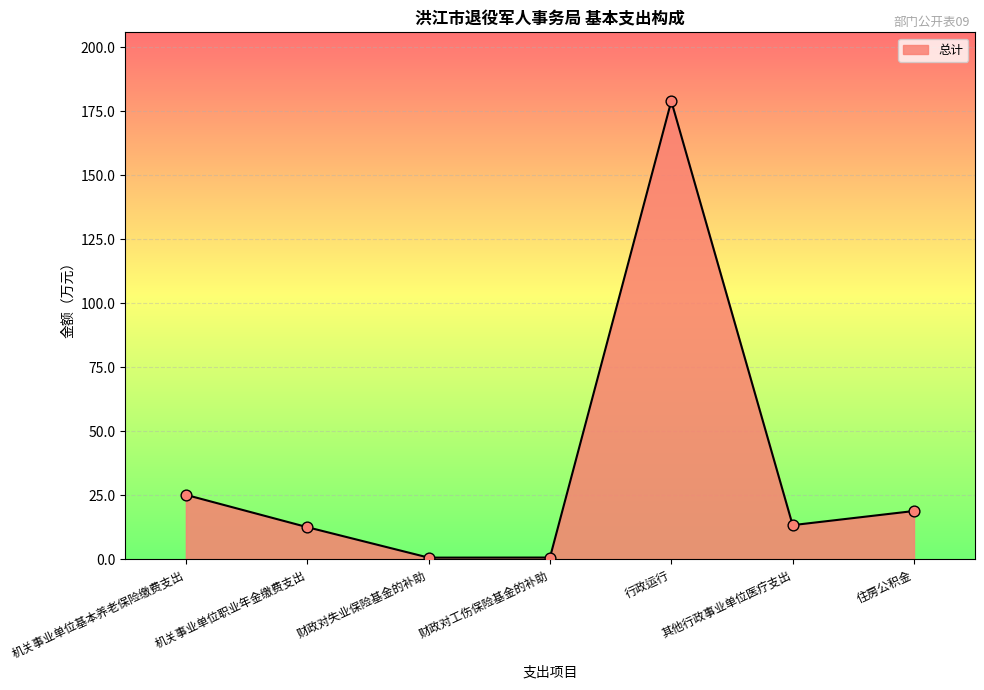

Between 财政对失业保险基金的补助 and 机关事业单位基本养老保险缴费支出, which is larger?

机关事业单位基本养老保险缴费支出